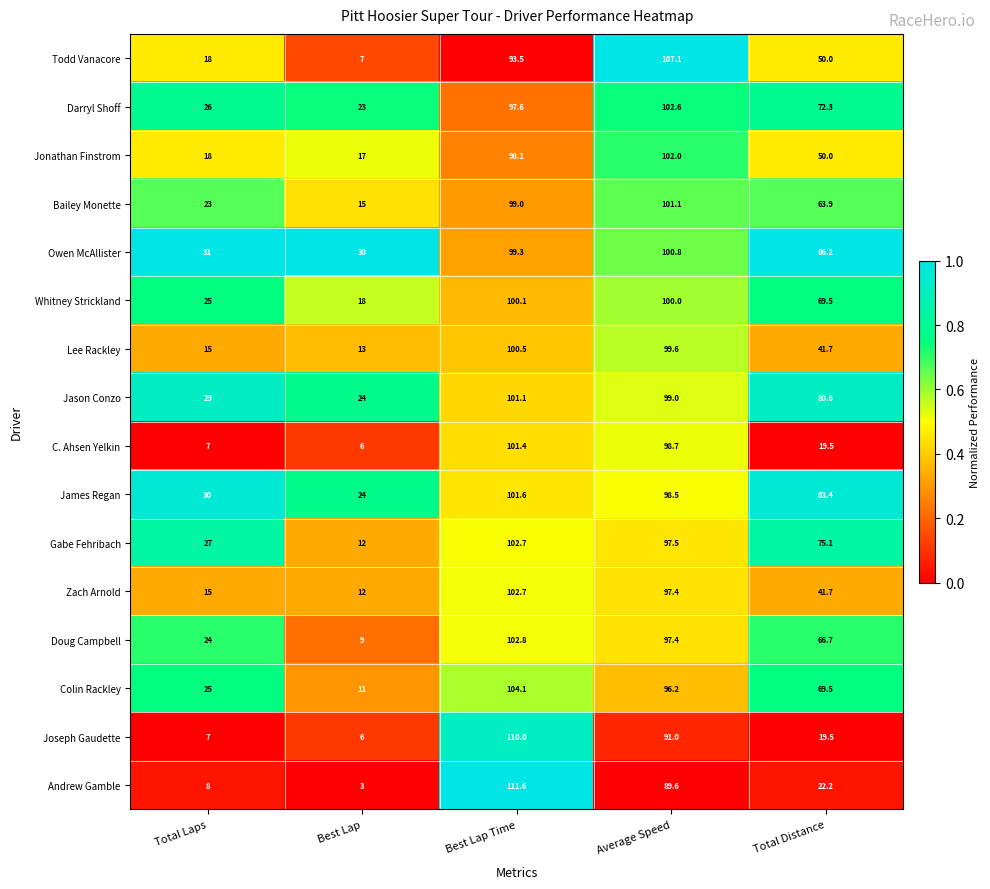

What is the total value across all series at Total Laps?

328.0